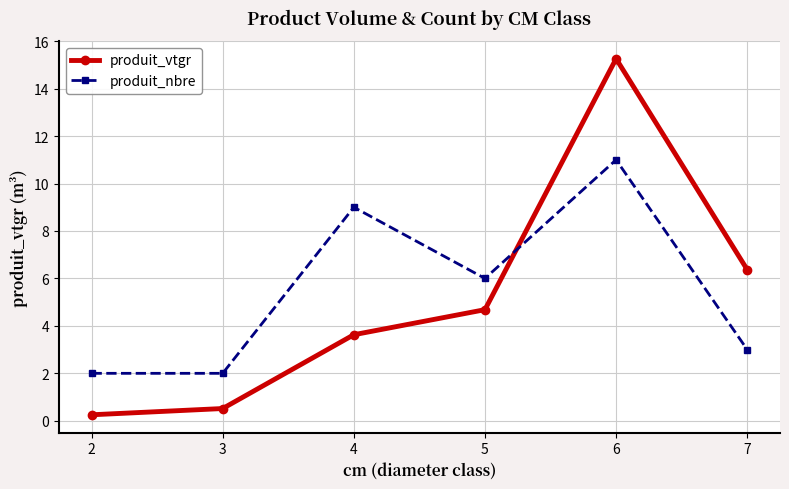

Which series changed the most between 4 and 6?

produit_vtgr